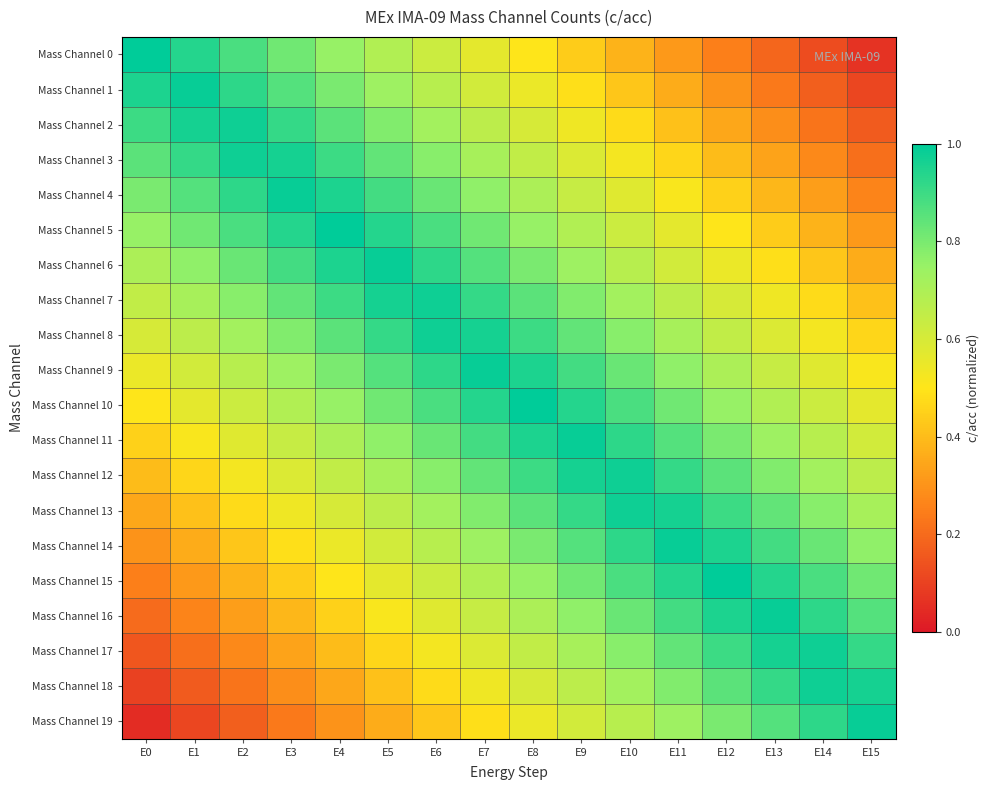

Reading left to right, transcribe all the data shown in this chart.

Mass Channel 0: E0=1.0	E1=0.9	E2=0.9	E3=0.8	E4=0.8	E5=0.7	E6=0.6	E7=0.6	E8=0.5	E9=0.4	E10=0.4	E11=0.3	E12=0.2	E13=0.2	E14=0.1	E15=0.1
Mass Channel 1: E0=0.9	E1=1.0	E2=0.9	E3=0.9	E4=0.8	E5=0.7	E6=0.7	E7=0.6	E8=0.6	E9=0.5	E10=0.4	E11=0.4	E12=0.3	E13=0.2	E14=0.2	E15=0.1
Mass Channel 2: E0=0.9	E1=1.0	E2=1.0	E3=0.9	E4=0.8	E5=0.8	E6=0.7	E7=0.7	E8=0.6	E9=0.5	E10=0.5	E11=0.4	E12=0.3	E13=0.3	E14=0.2	E15=0.2
Mass Channel 3: E0=0.8	E1=0.9	E2=1.0	E3=1.0	E4=0.9	E5=0.8	E6=0.8	E7=0.7	E8=0.7	E9=0.6	E10=0.5	E11=0.5	E12=0.4	E13=0.3	E14=0.3	E15=0.2
Mass Channel 4: E0=0.8	E1=0.9	E2=0.9	E3=1.0	E4=0.9	E5=0.9	E6=0.8	E7=0.8	E8=0.7	E9=0.6	E10=0.6	E11=0.5	E12=0.4	E13=0.4	E14=0.3	E15=0.3
Mass Channel 5: E0=0.8	E1=0.8	E2=0.9	E3=0.9	E4=1.0	E5=0.9	E6=0.9	E7=0.8	E8=0.8	E9=0.7	E10=0.6	E11=0.6	E12=0.5	E13=0.4	E14=0.4	E15=0.3
Mass Channel 6: E0=0.7	E1=0.8	E2=0.8	E3=0.9	E4=0.9	E5=1.0	E6=0.9	E7=0.9	E8=0.8	E9=0.7	E10=0.7	E11=0.6	E12=0.6	E13=0.5	E14=0.4	E15=0.4
Mass Channel 7: E0=0.7	E1=0.7	E2=0.8	E3=0.8	E4=0.9	E5=1.0	E6=1.0	E7=0.9	E8=0.8	E9=0.8	E10=0.7	E11=0.7	E12=0.6	E13=0.5	E14=0.5	E15=0.4
Mass Channel 8: E0=0.6	E1=0.7	E2=0.7	E3=0.8	E4=0.8	E5=0.9	E6=1.0	E7=1.0	E8=0.9	E9=0.8	E10=0.8	E11=0.7	E12=0.7	E13=0.6	E14=0.5	E15=0.5
Mass Channel 9: E0=0.6	E1=0.6	E2=0.7	E3=0.7	E4=0.8	E5=0.9	E6=0.9	E7=1.0	E8=0.9	E9=0.9	E10=0.8	E11=0.8	E12=0.7	E13=0.6	E14=0.6	E15=0.5
Mass Channel 10: E0=0.5	E1=0.6	E2=0.6	E3=0.7	E4=0.8	E5=0.8	E6=0.9	E7=0.9	E8=1.0	E9=0.9	E10=0.9	E11=0.8	E12=0.8	E13=0.7	E14=0.6	E15=0.6
Mass Channel 11: E0=0.4	E1=0.5	E2=0.6	E3=0.6	E4=0.7	E5=0.8	E6=0.8	E7=0.9	E8=0.9	E9=1.0	E10=0.9	E11=0.9	E12=0.8	E13=0.7	E14=0.7	E15=0.6
Mass Channel 12: E0=0.4	E1=0.5	E2=0.5	E3=0.6	E4=0.7	E5=0.7	E6=0.8	E7=0.8	E8=0.9	E9=1.0	E10=1.0	E11=0.9	E12=0.8	E13=0.8	E14=0.7	E15=0.7
Mass Channel 13: E0=0.3	E1=0.4	E2=0.5	E3=0.5	E4=0.6	E5=0.7	E6=0.7	E7=0.8	E8=0.8	E9=0.9	E10=1.0	E11=1.0	E12=0.9	E13=0.8	E14=0.8	E15=0.7
Mass Channel 14: E0=0.3	E1=0.4	E2=0.4	E3=0.5	E4=0.6	E5=0.6	E6=0.7	E7=0.7	E8=0.8	E9=0.9	E10=0.9	E11=1.0	E12=0.9	E13=0.9	E14=0.8	E15=0.8
Mass Channel 15: E0=0.2	E1=0.3	E2=0.4	E3=0.4	E4=0.5	E5=0.6	E6=0.6	E7=0.7	E8=0.8	E9=0.8	E10=0.9	E11=0.9	E12=1.0	E13=0.9	E14=0.9	E15=0.8
Mass Channel 16: E0=0.2	E1=0.3	E2=0.3	E3=0.4	E4=0.4	E5=0.5	E6=0.6	E7=0.6	E8=0.7	E9=0.8	E10=0.8	E11=0.9	E12=0.9	E13=1.0	E14=0.9	E15=0.9
Mass Channel 17: E0=0.2	E1=0.2	E2=0.3	E3=0.3	E4=0.4	E5=0.5	E6=0.5	E7=0.6	E8=0.7	E9=0.7	E10=0.8	E11=0.8	E12=0.9	E13=1.0	E14=1.0	E15=0.9
Mass Channel 18: E0=0.1	E1=0.2	E2=0.2	E3=0.3	E4=0.3	E5=0.4	E6=0.5	E7=0.5	E8=0.6	E9=0.7	E10=0.7	E11=0.8	E12=0.8	E13=0.9	E14=1.0	E15=1.0
Mass Channel 19: E0=0.1	E1=0.1	E2=0.2	E3=0.2	E4=0.3	E5=0.4	E6=0.4	E7=0.5	E8=0.6	E9=0.6	E10=0.7	E11=0.7	E12=0.8	E13=0.9	E14=0.9	E15=1.0